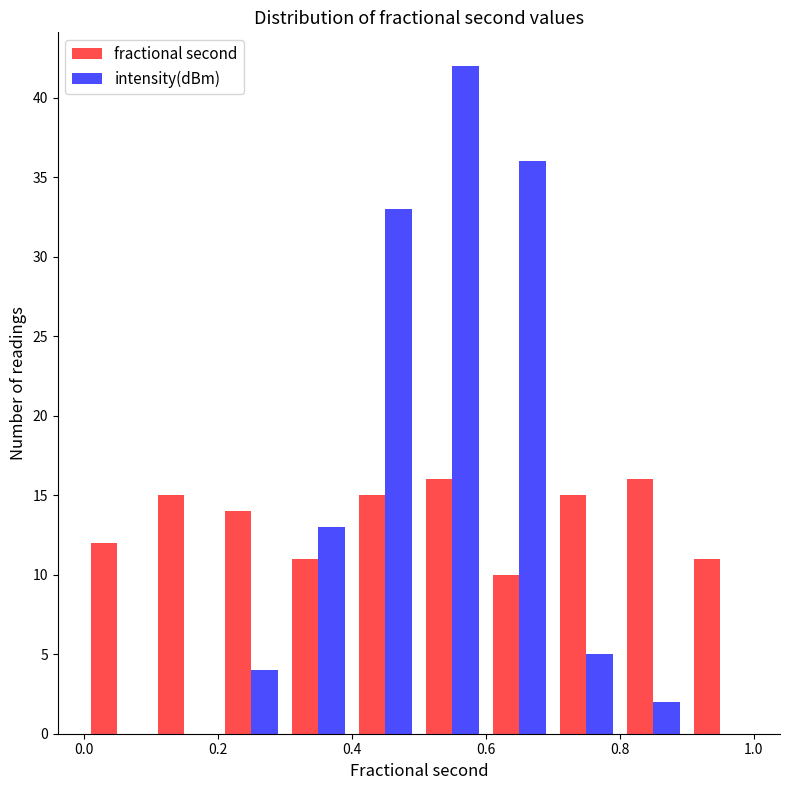

Reading left to right, transcribe this chart: for each range on the x-axis, give the height of each series' bar. The values are not printed on the chart, so give them approximately, as read against the axis.

0.0 to 0.1: fractional second=12	intensity(dBm)=0
0.1 to 0.2: fractional second=15	intensity(dBm)=0
0.2 to 0.3: fractional second=14	intensity(dBm)=4
0.3 to 0.4: fractional second=11	intensity(dBm)=13
0.4 to 0.5: fractional second=15	intensity(dBm)=33
0.5 to 0.6: fractional second=16	intensity(dBm)=42
0.6 to 0.7: fractional second=10	intensity(dBm)=36
0.7 to 0.8: fractional second=15	intensity(dBm)=5
0.8 to 0.9: fractional second=16	intensity(dBm)=2
0.9 to 1.0: fractional second=11	intensity(dBm)=0